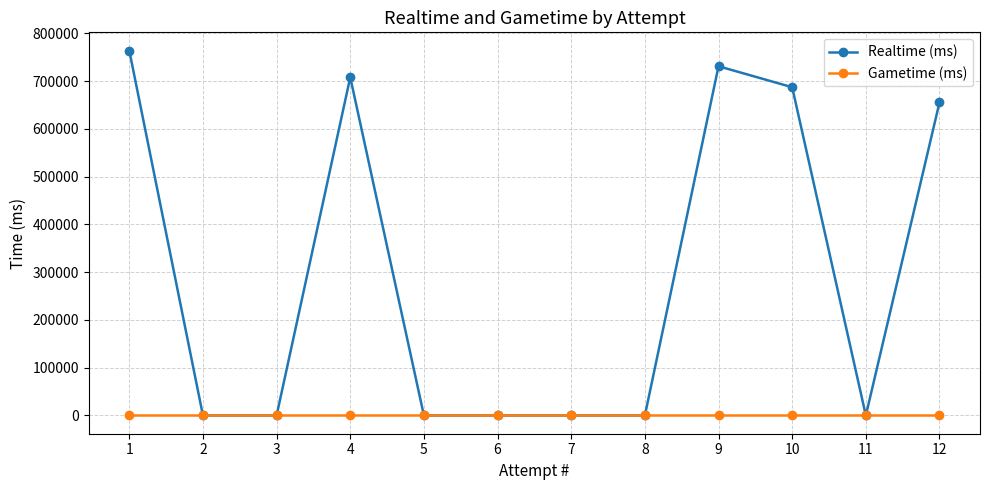

Is it true that Gametime (ms) equals 0 at 6?

True